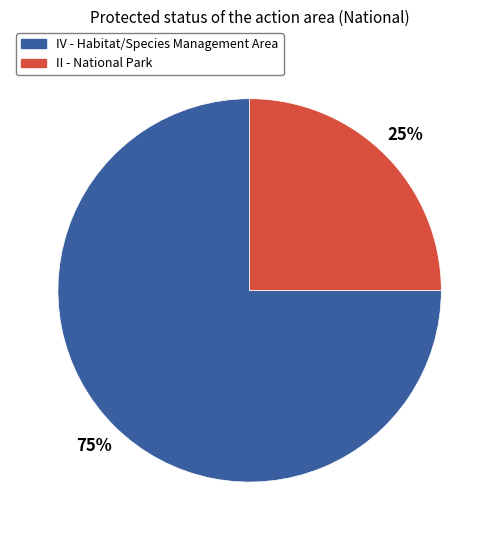

To the nearest percent, what is the difference between the II - National Park and IV - Habitat/Species Management Area slice percentages?

50%